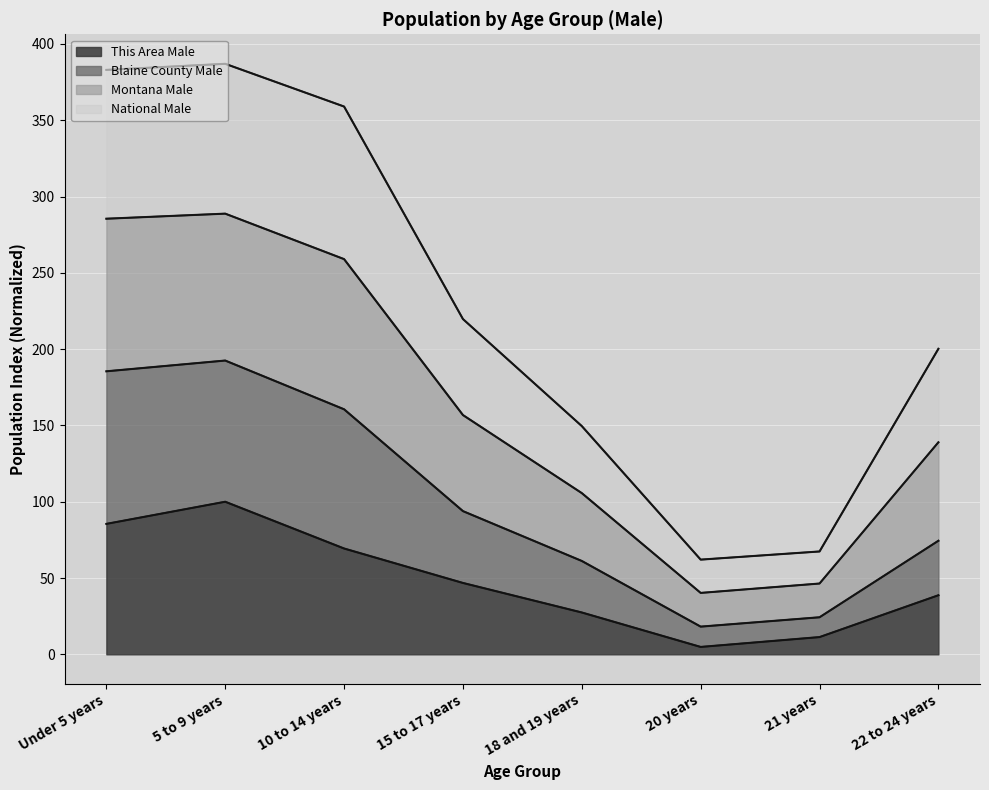

At which label does This Area Male reach its peak?

5 to 9 years